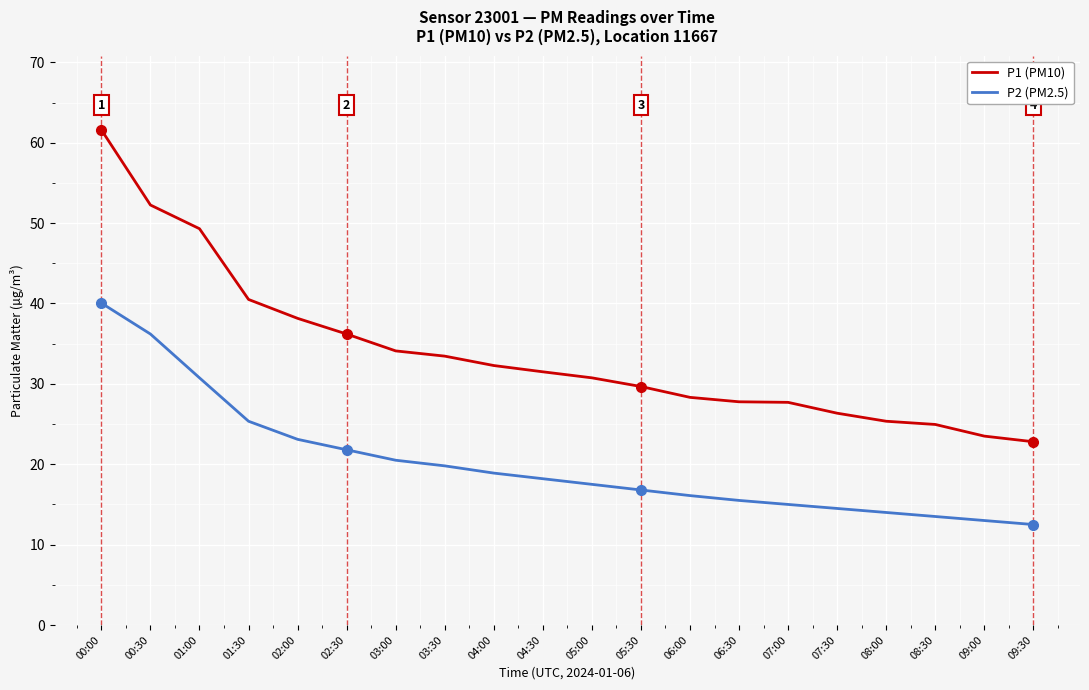

Rank the series by their maximum value, from highest to lowest.

P1 (PM10), P2 (PM2.5)